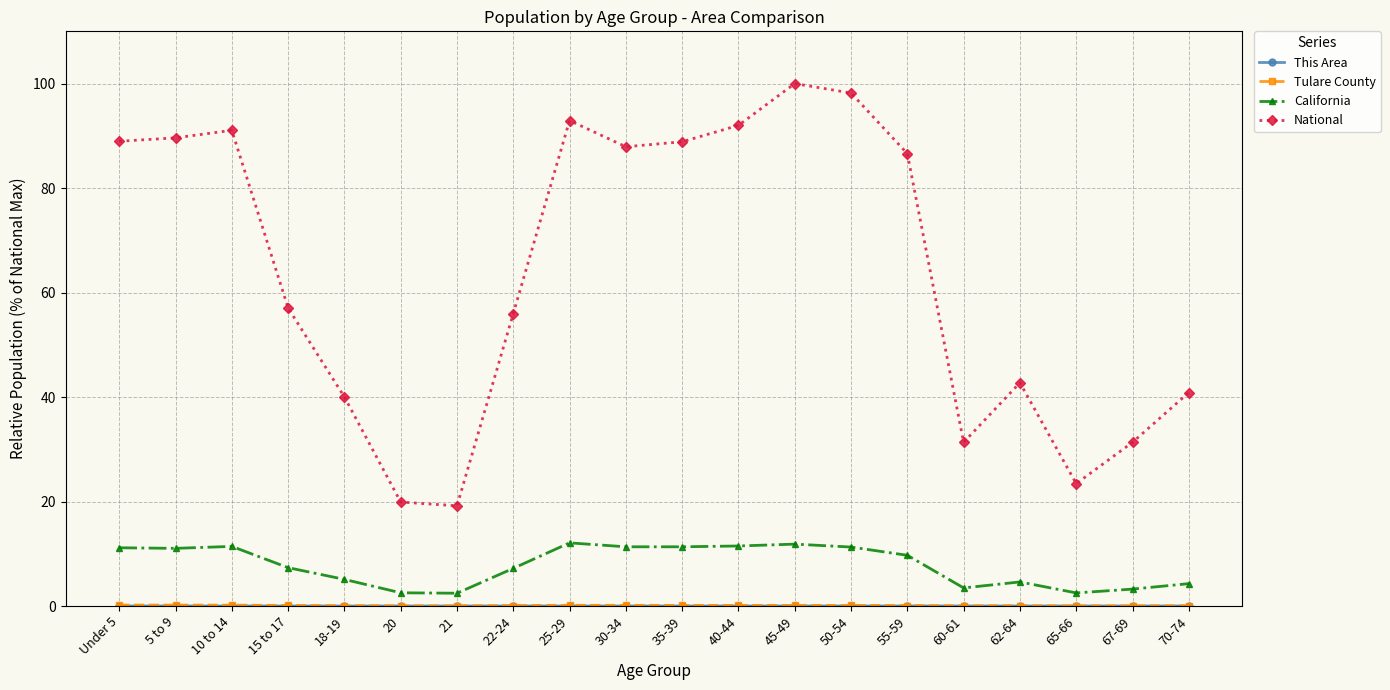

At how many categories does at least one series exceed 61?

10